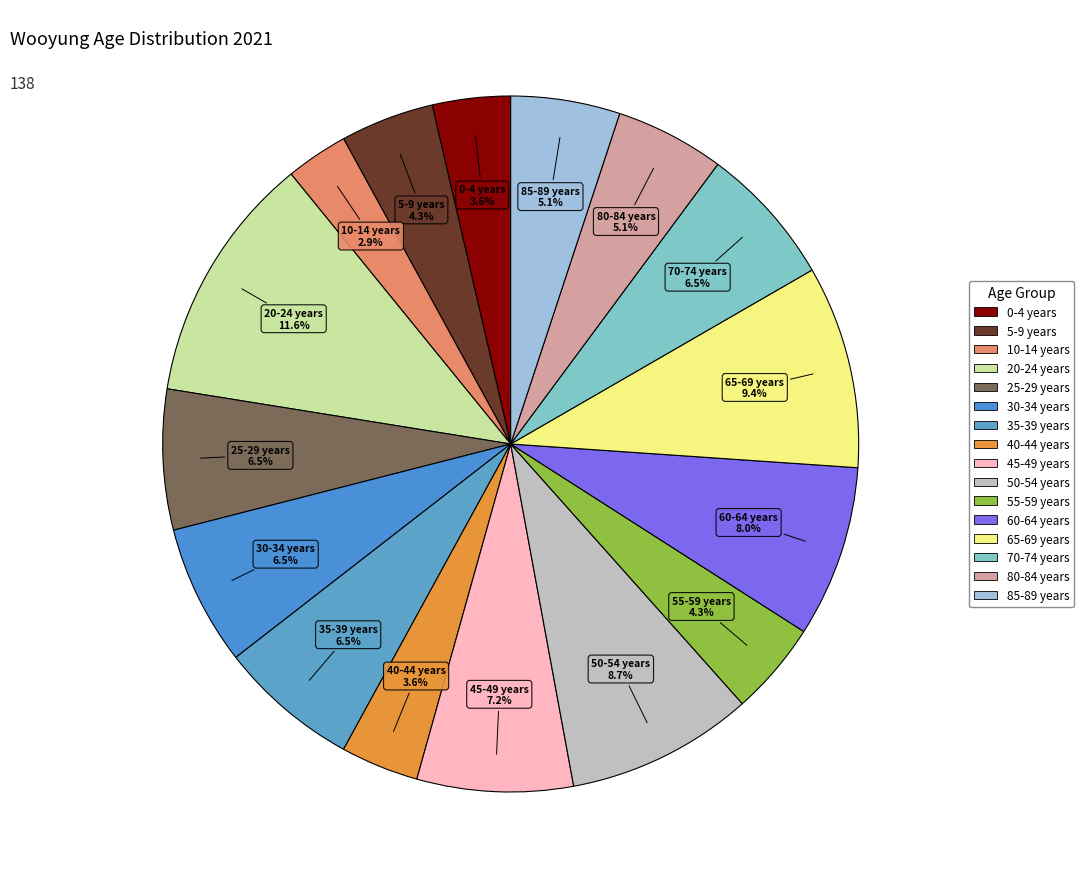

To the nearest percent, what is the average slice percentage?

6%